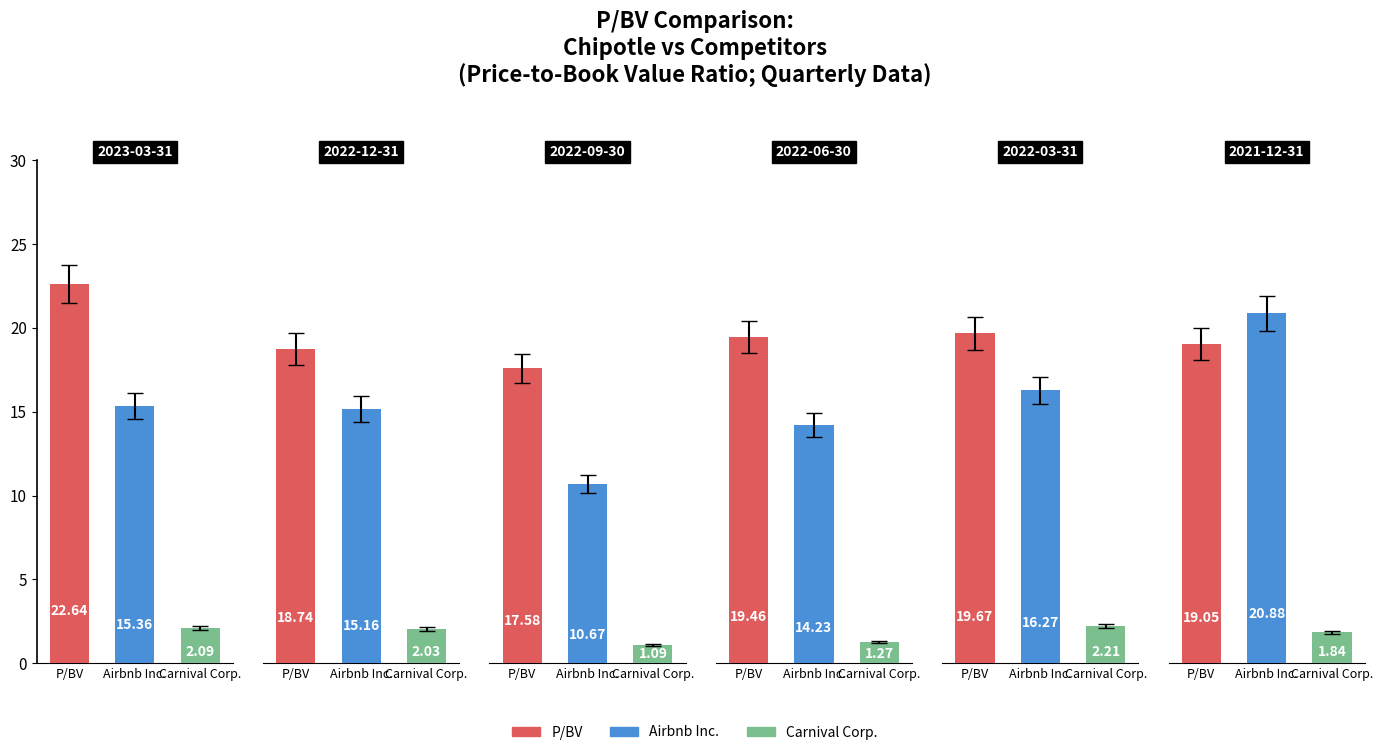

What is the difference between the second highest and second lowest values in the Carnival Corp. series?

0.8